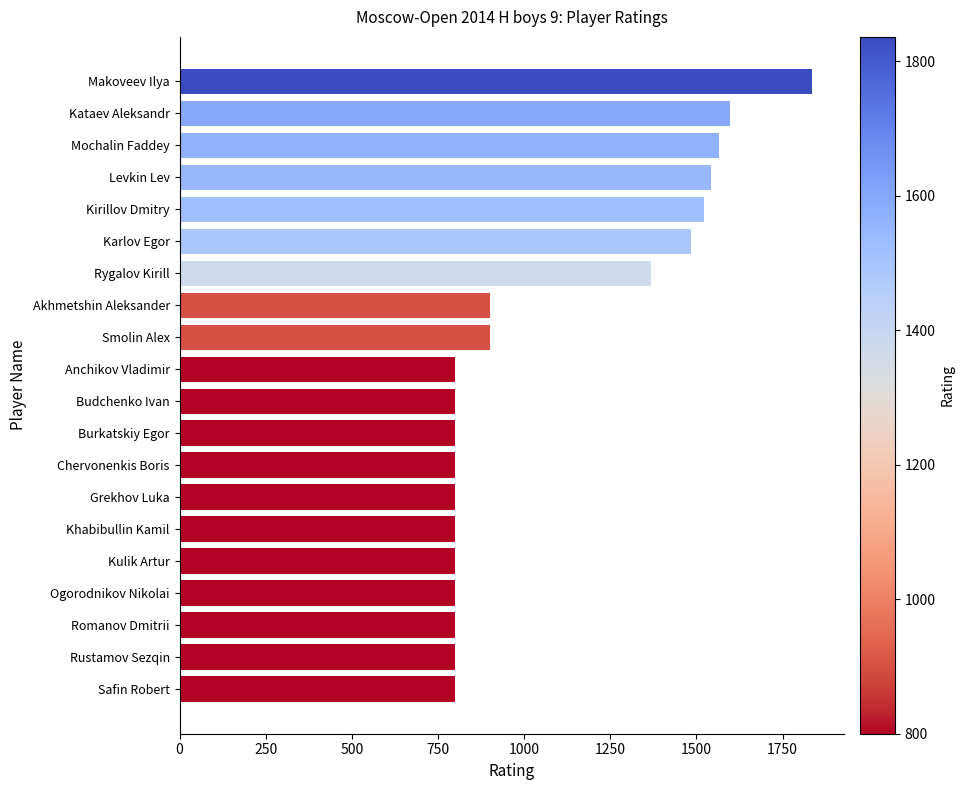

At which label is the value closest to 1318?

Rygalov Kirill